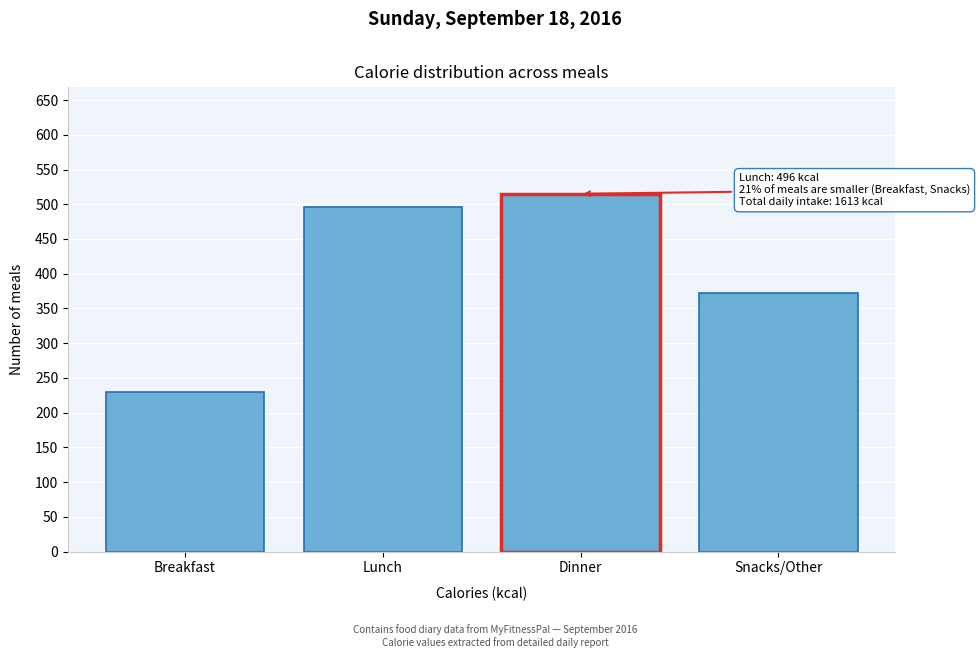

Reading right to left, extract all data points from this chart.

372	515	496	230